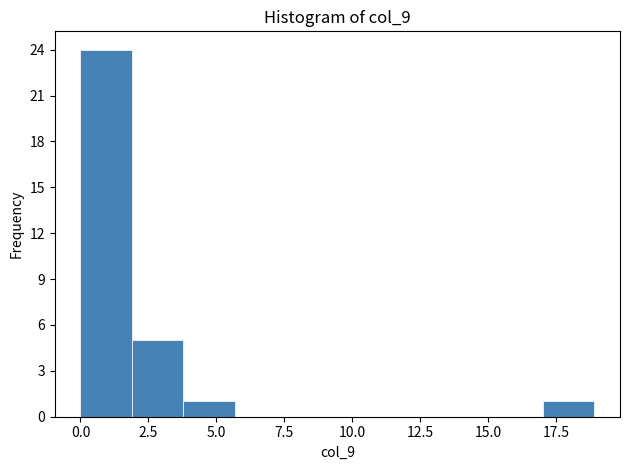

Read against the x-axis, roughly where is the centre of the tallest bar?

1.0